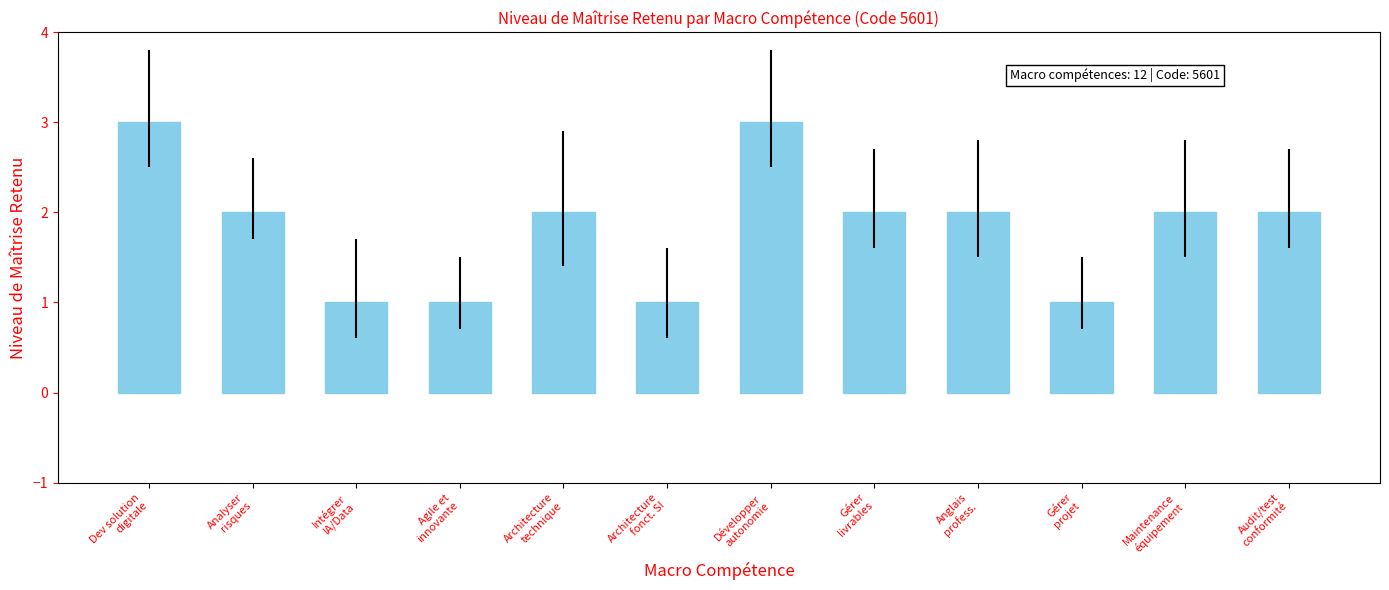

What is the ratio of the value at Développer
autonomie to the value at Intégrer
IA/Data?

3.0